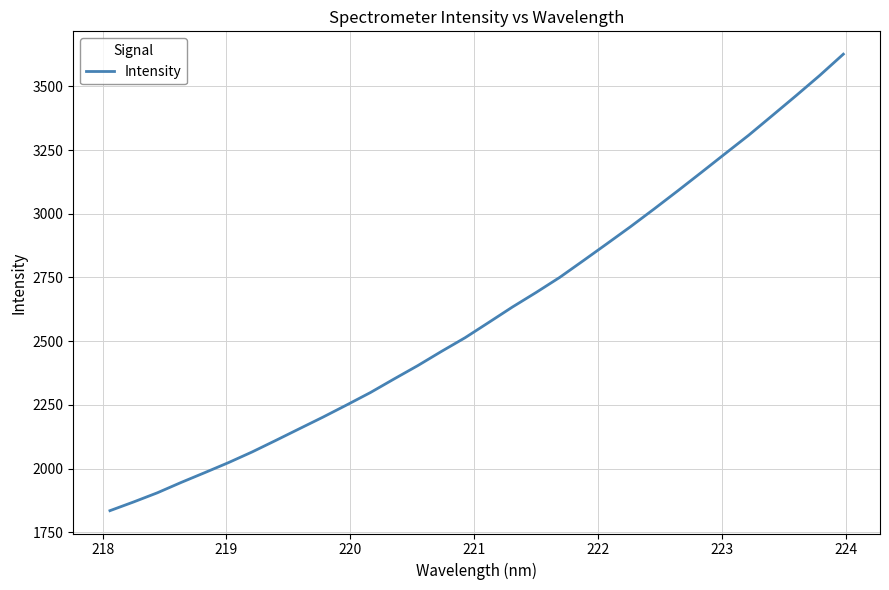

What is the minimum value shown in the chart?

1834.7